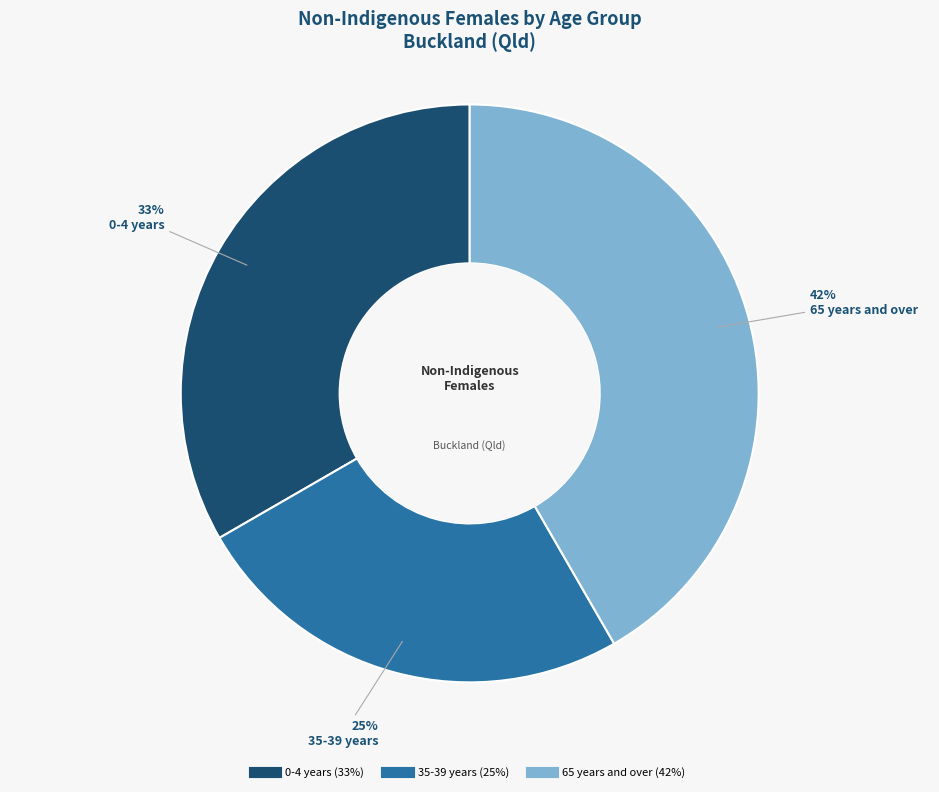

Is there a majority slice in this chart?

No